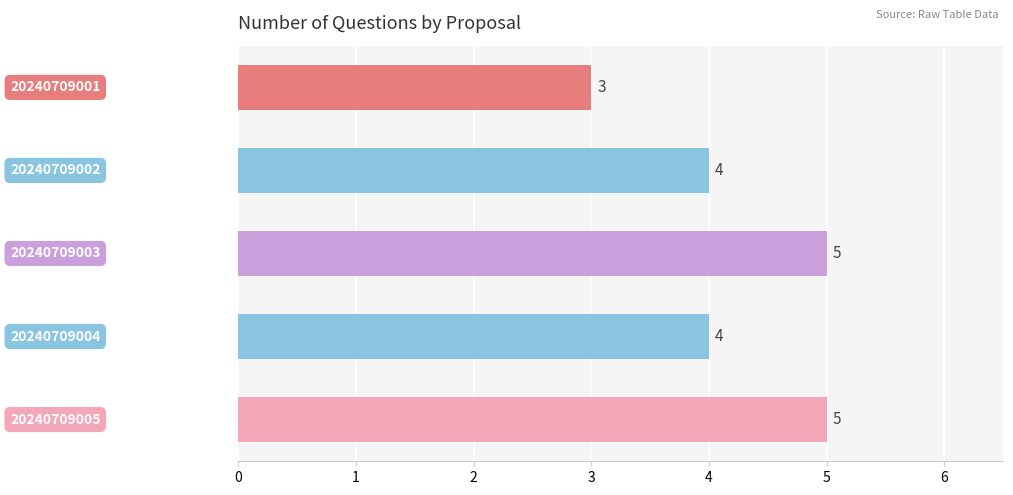

How many data points are less than 4?

1